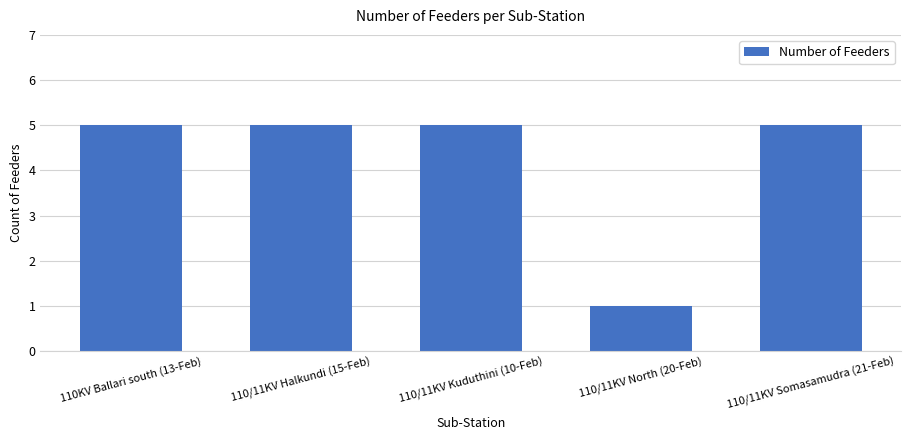

Reading left to right, transcribe all the data shown in this chart.

110KV Ballari south (13-Feb)=5	110/11KV Halkundi (15-Feb)=5	110/11KV Kuduthini (10-Feb)=5	110/11KV North (20-Feb)=1	110/11KV Somasamudra (21-Feb)=5